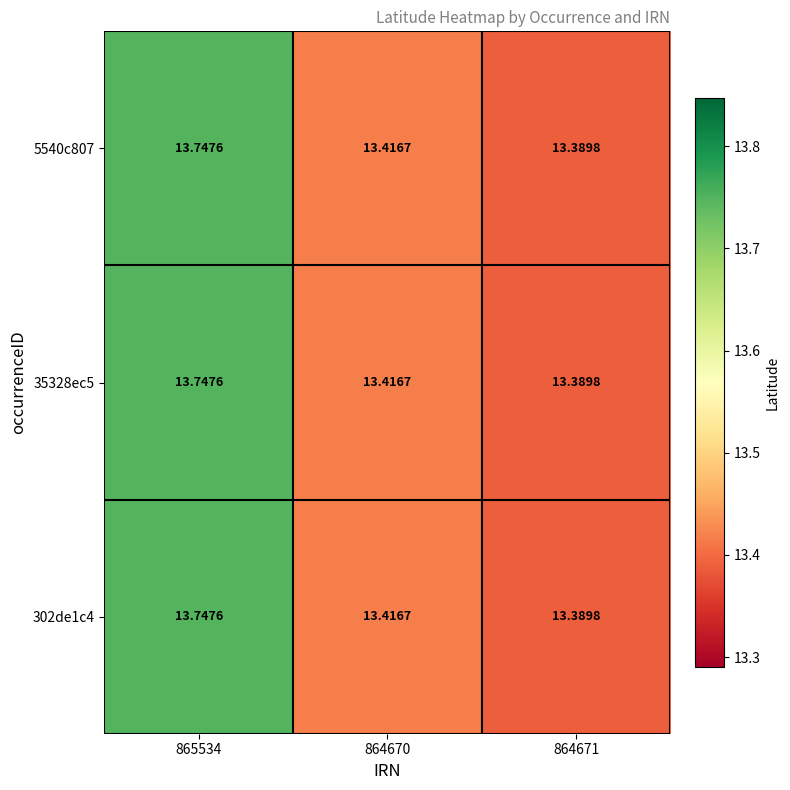

Is the value of 5540c807 at 864671 greater than the value of 302de1c4 at 864670?

No